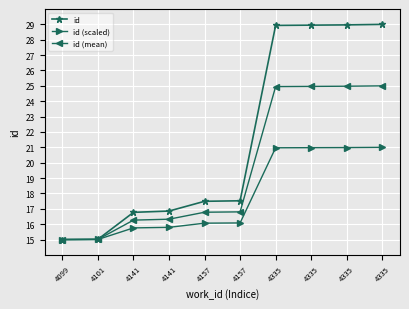

Reading left to right, extract all data points from this chart.

id: 4099=15.0	4101=15.0	4141=16.8	4141=16.9	4157=17.5	4157=17.5	4335=28.9	4335=28.9	4335=29.0	4335=29.0
id (scaled): 4099=15.0	4101=15.0	4141=15.8	4141=15.8	4157=16.1	4157=16.1	4335=21.0	4335=21.0	4335=21.0	4335=21.0
id (mean): 4099=15.0	4101=15.0	4141=16.3	4141=16.3	4157=16.8	4157=16.8	4335=25.0	4335=25.0	4335=25.0	4335=25.0